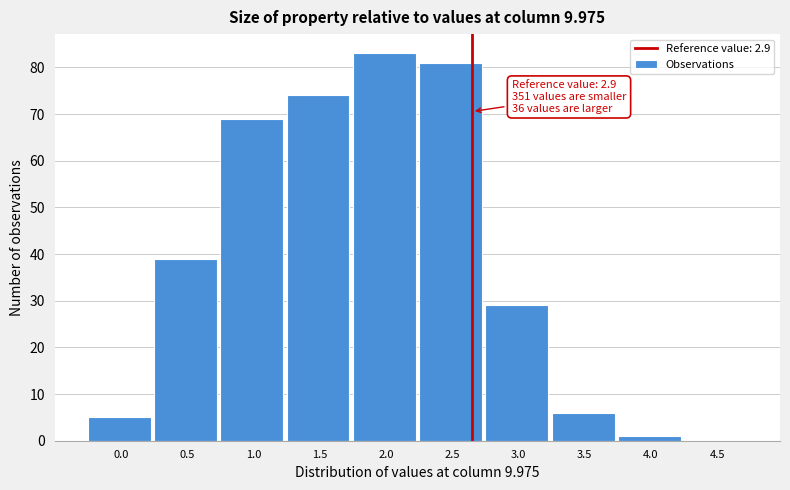

Reading left to right, what are all the values shown in this chart?

0.0=5	0.5=39	1.0=69	1.5=74	2.0=83	2.5=81	3.0=29	3.5=6	4.0=1	4.5=0